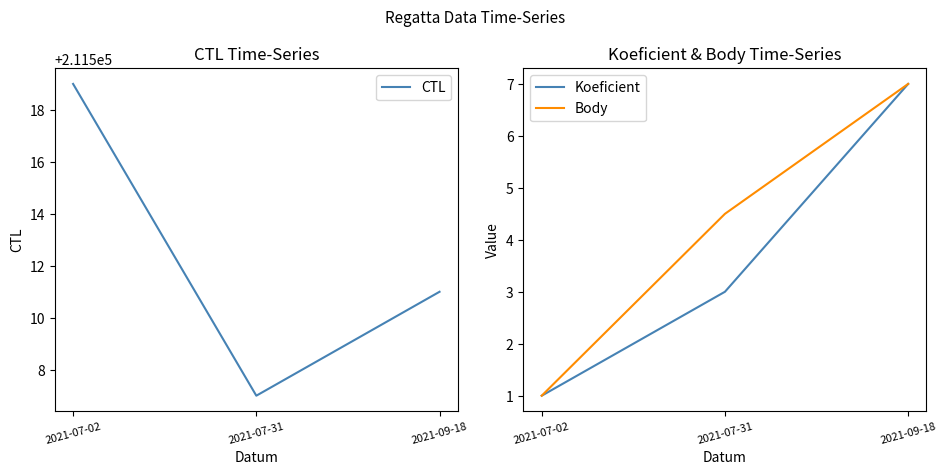

What position from the left is 2021-07-02?

1